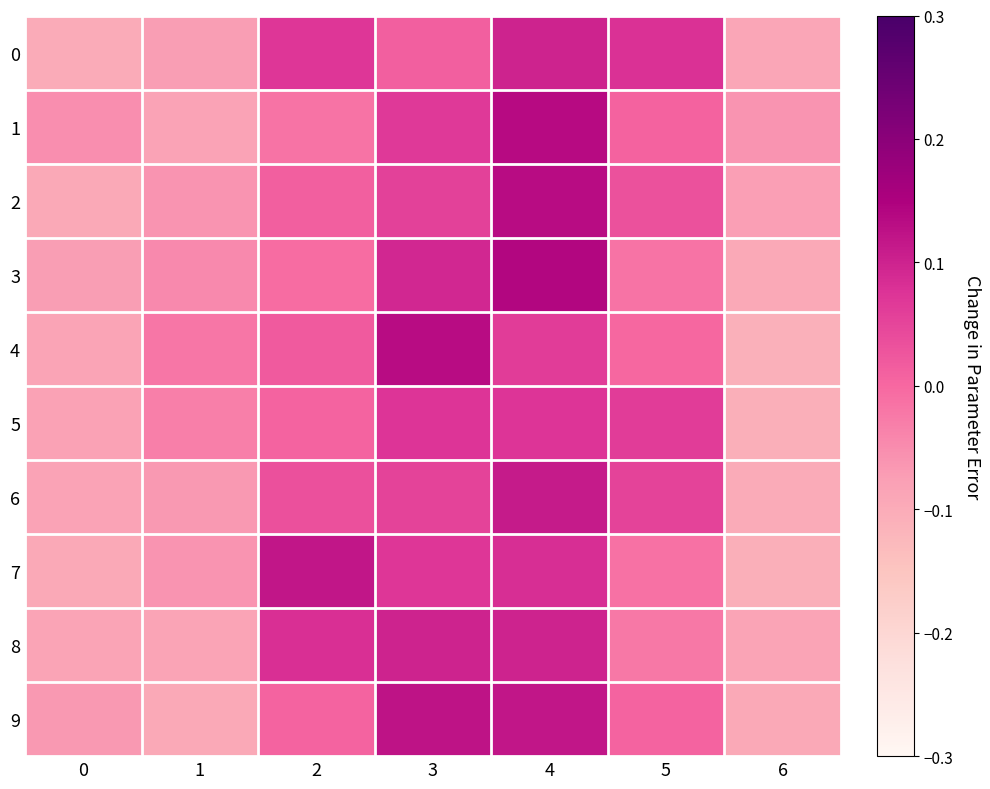

How many categories are shown in the chart?

7